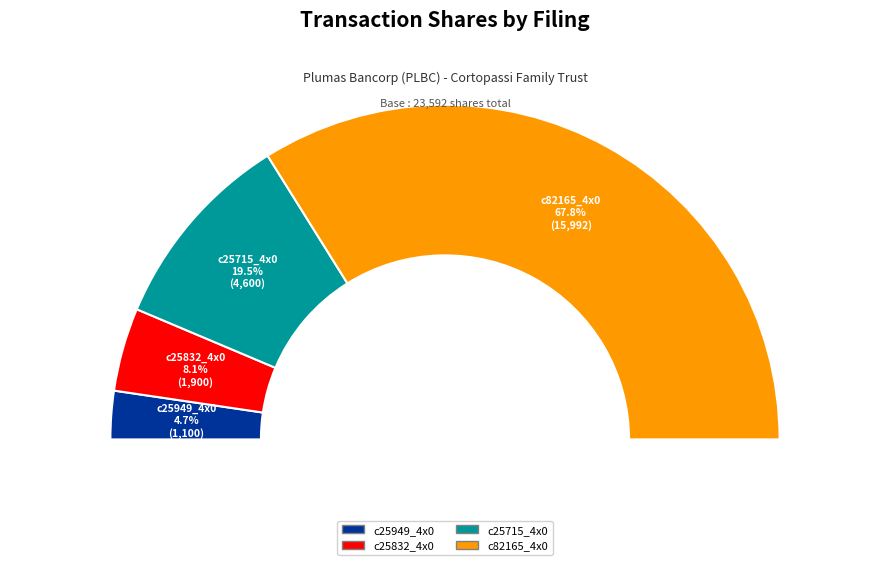

Does any single category account for the majority?

Yes